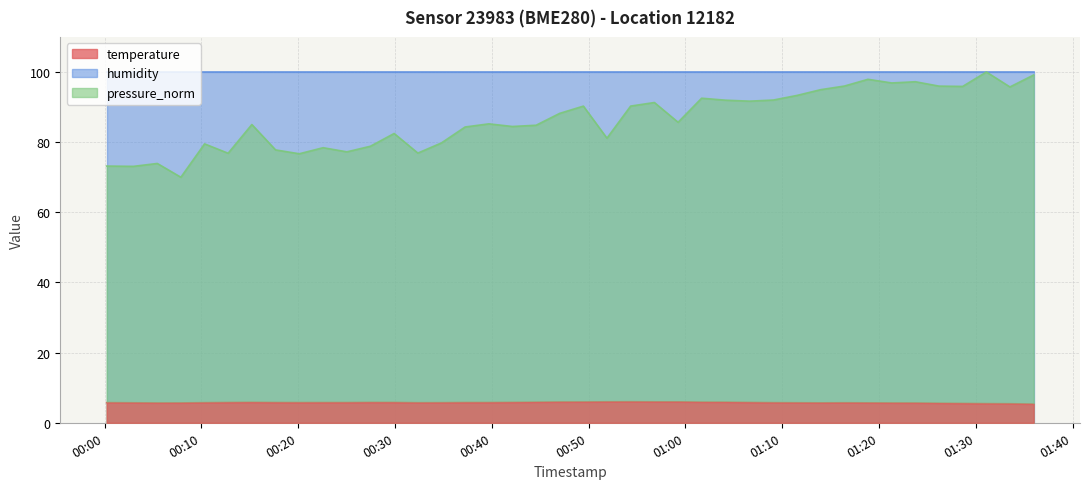

Is it true that temperature equals 5.8 at 01:40?

True